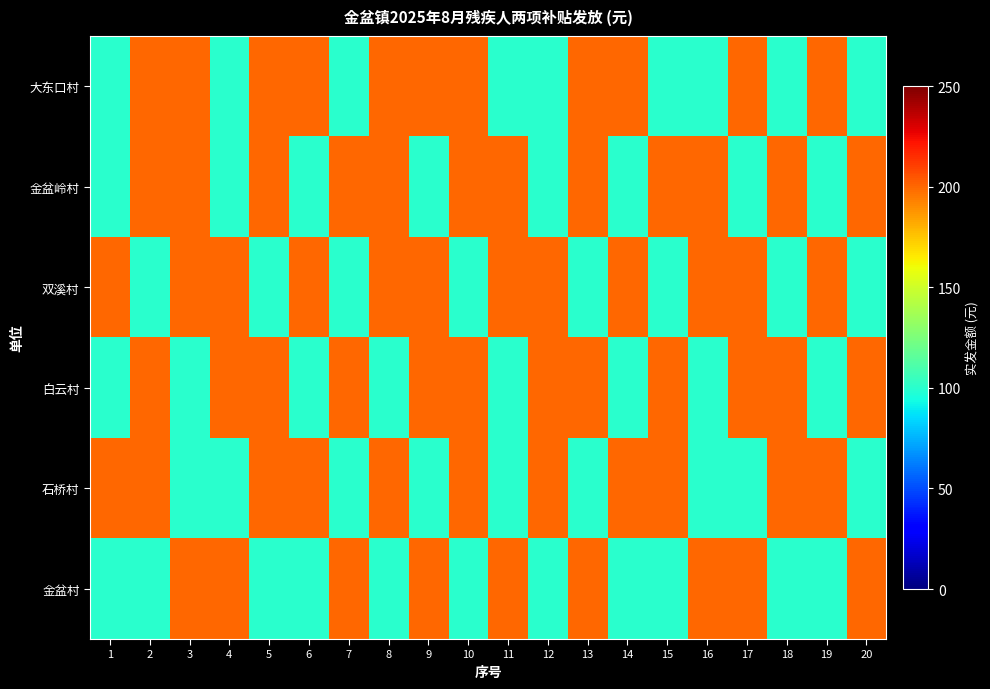

Between 19 and 4, which is larger?

19